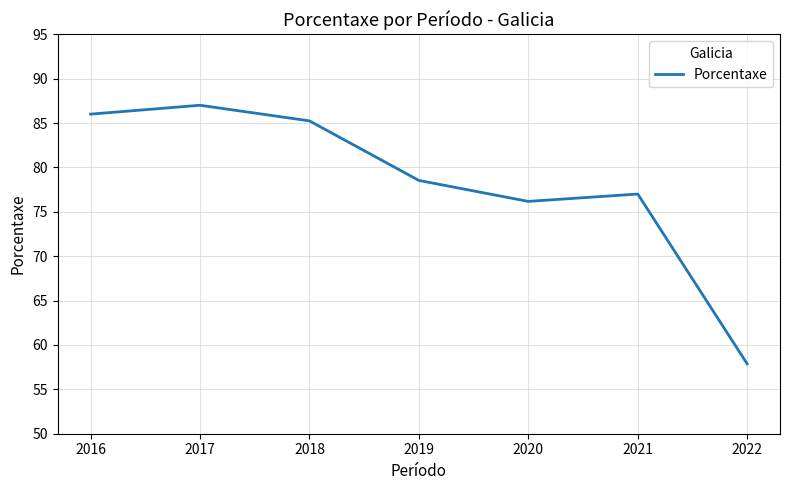

What is the average value?

78.3